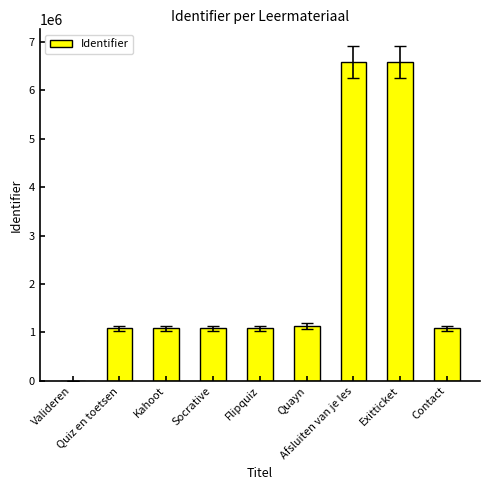

What is the change in value from Socrative to Exitticket?

+5503325